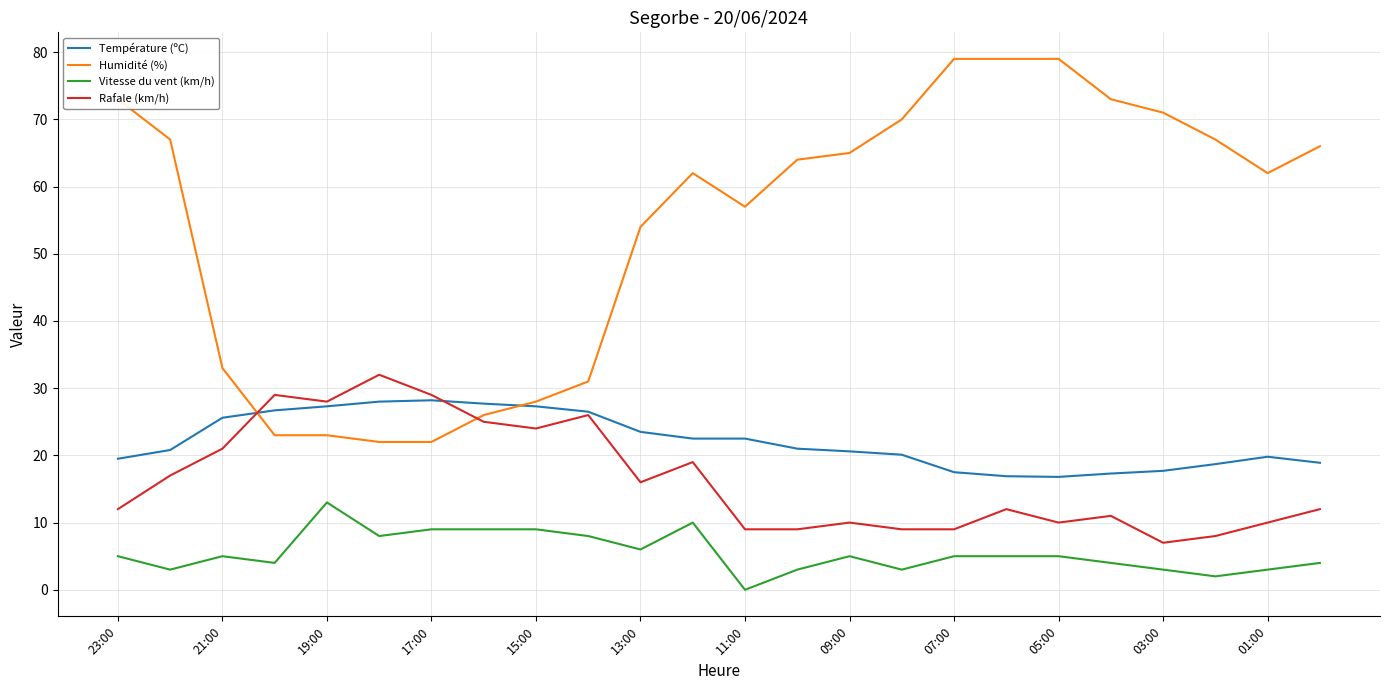

True or false: Vitesse du vent (km/h) and Rafale (km/h) cross at least once.

False